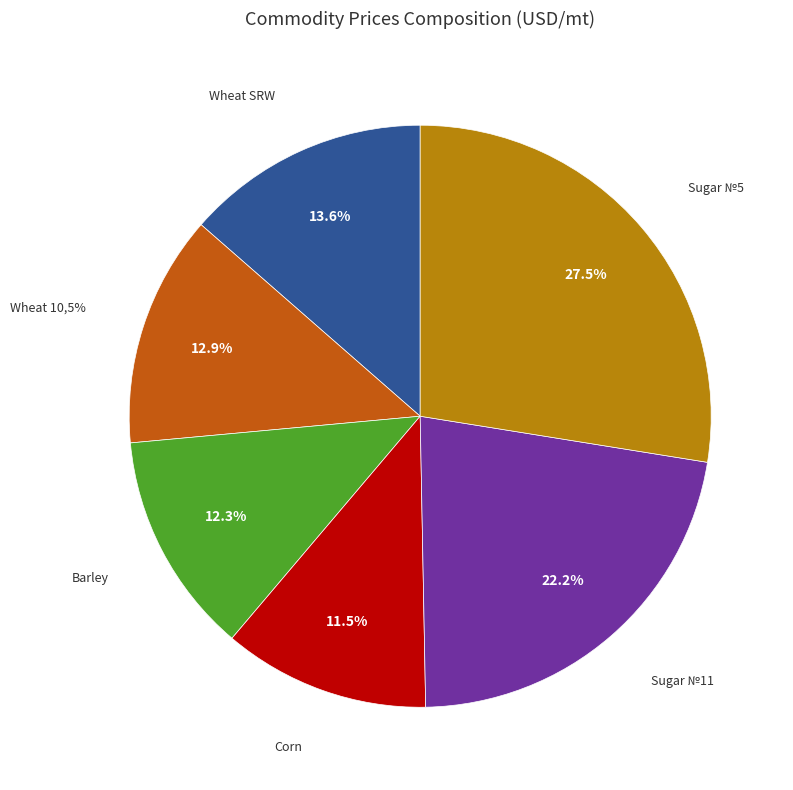

Count the number of slices in the pie.

6